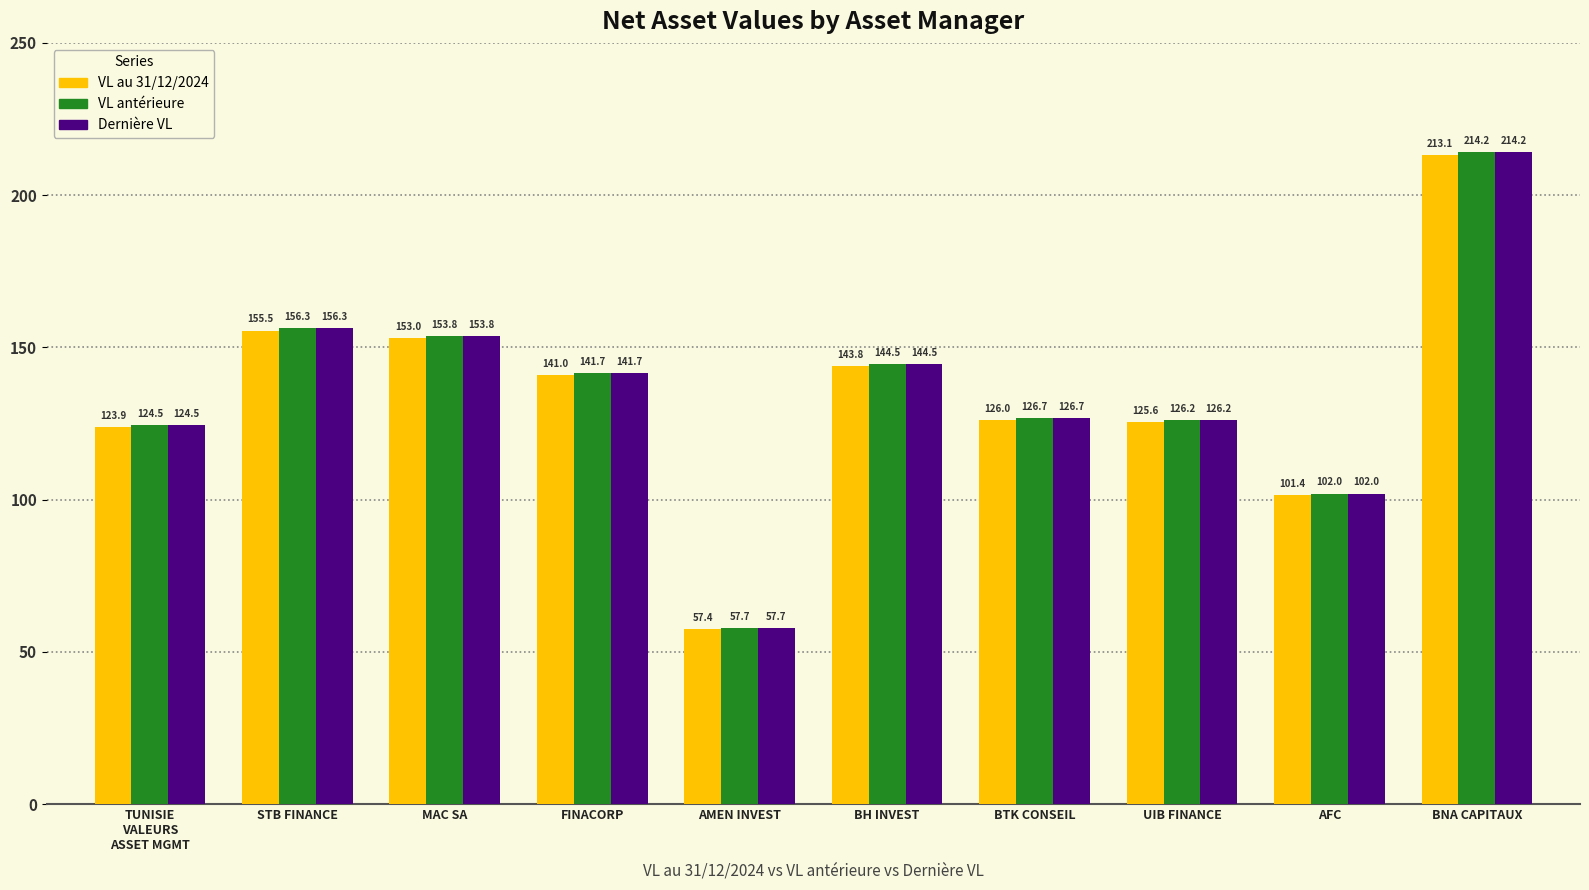

How many values in the VL au 31/12/2024 series exceed 141?

5